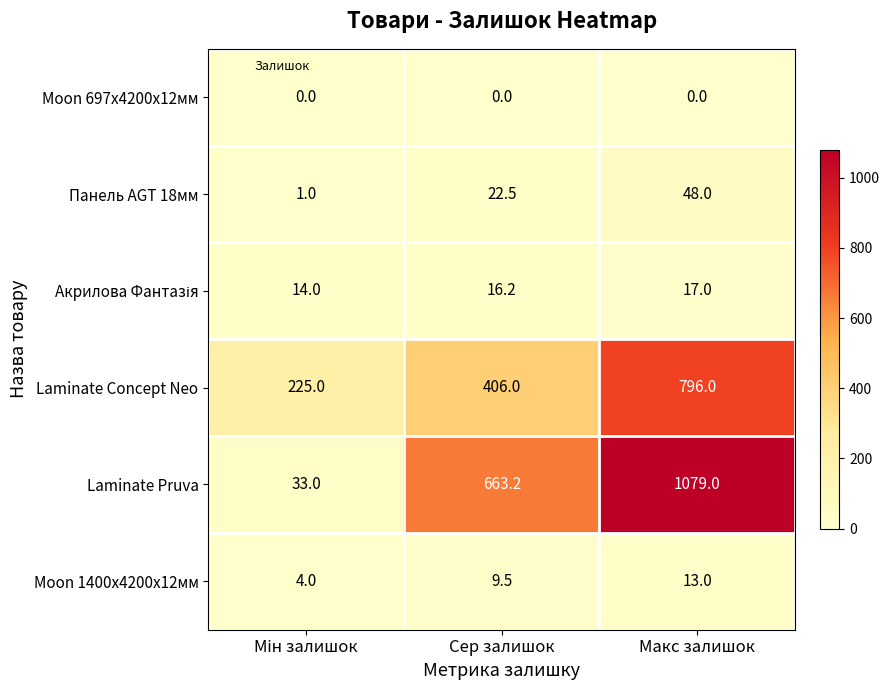

True or false: Moon 697x4200x12мм has a value of 0.0 at Макс залишок.

True